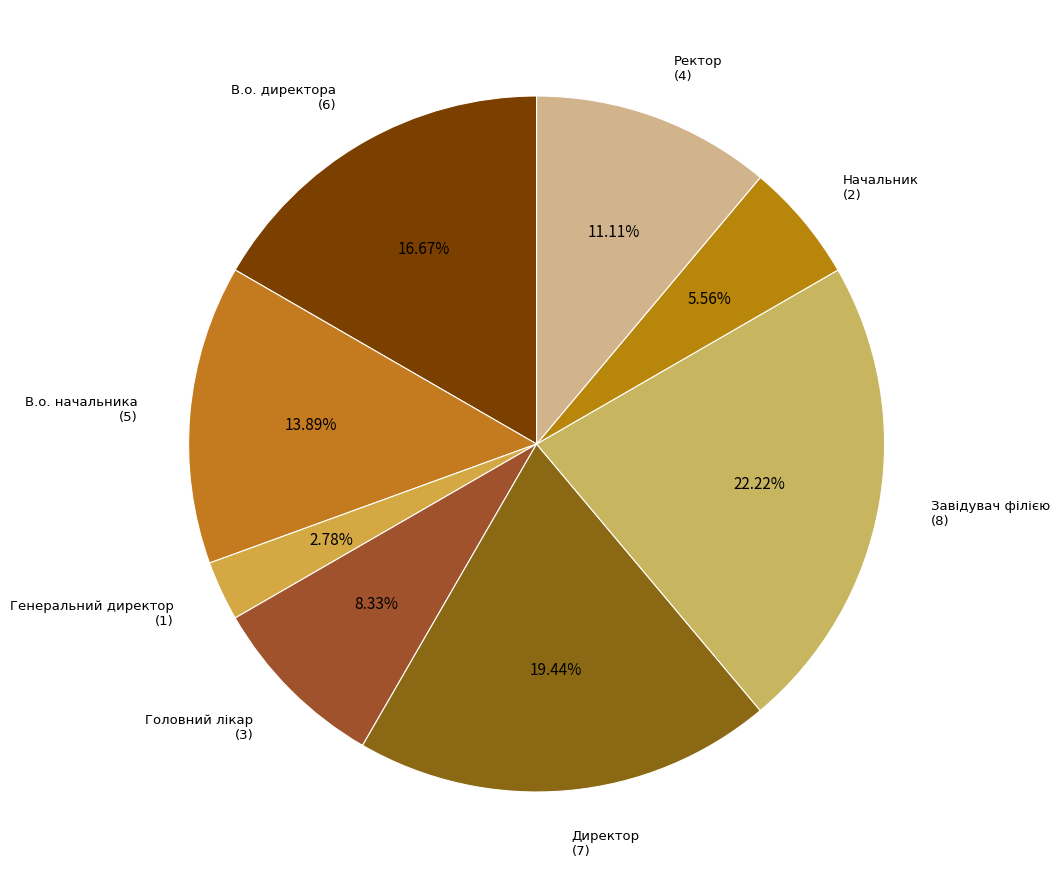

Does any single category account for the majority?

No